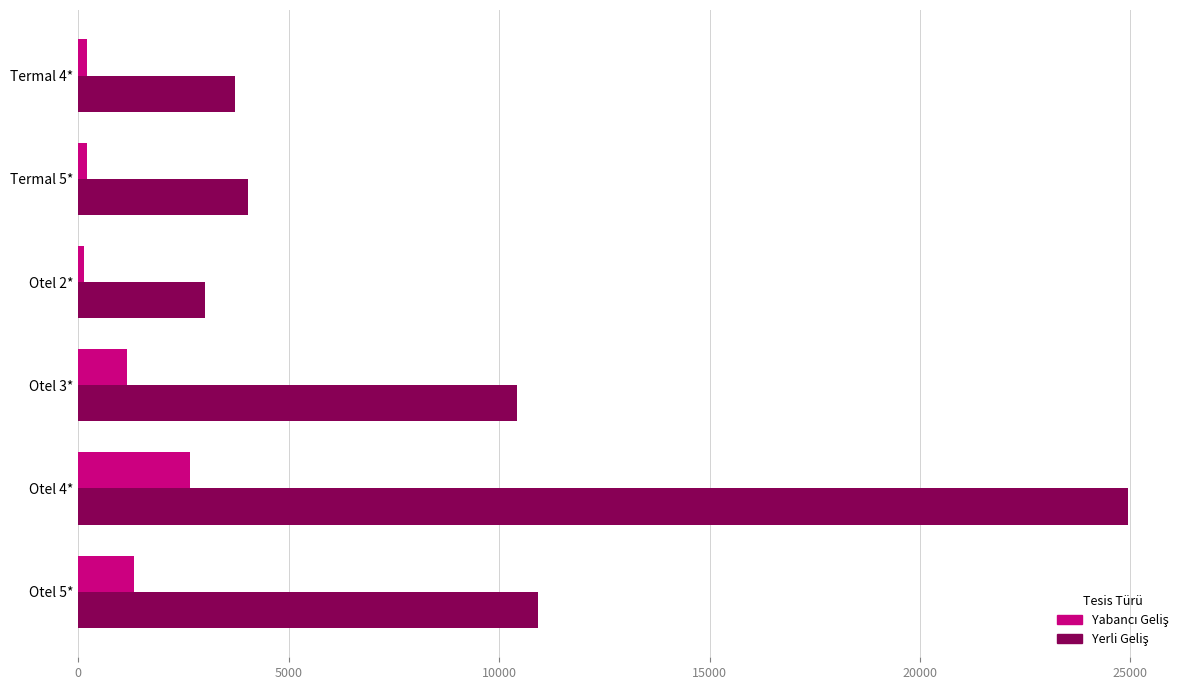

Which category has the highest value across all series?

Otel 4*